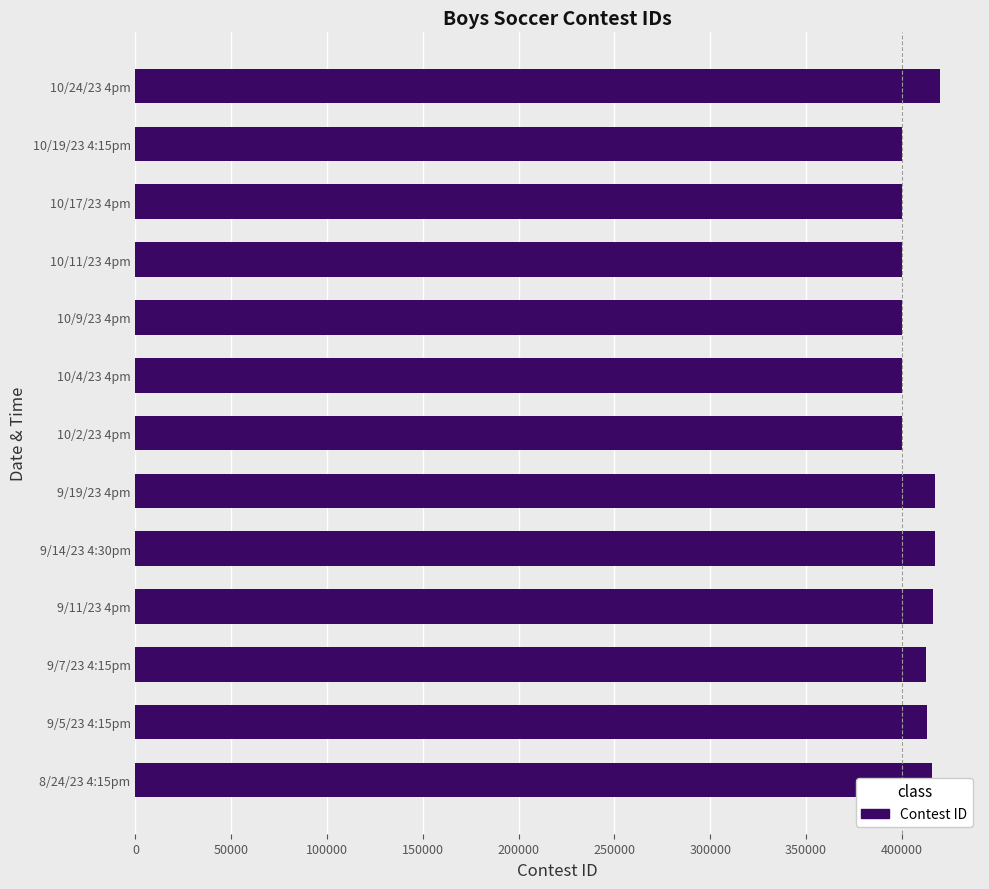

What is the sum of all values?

5313136